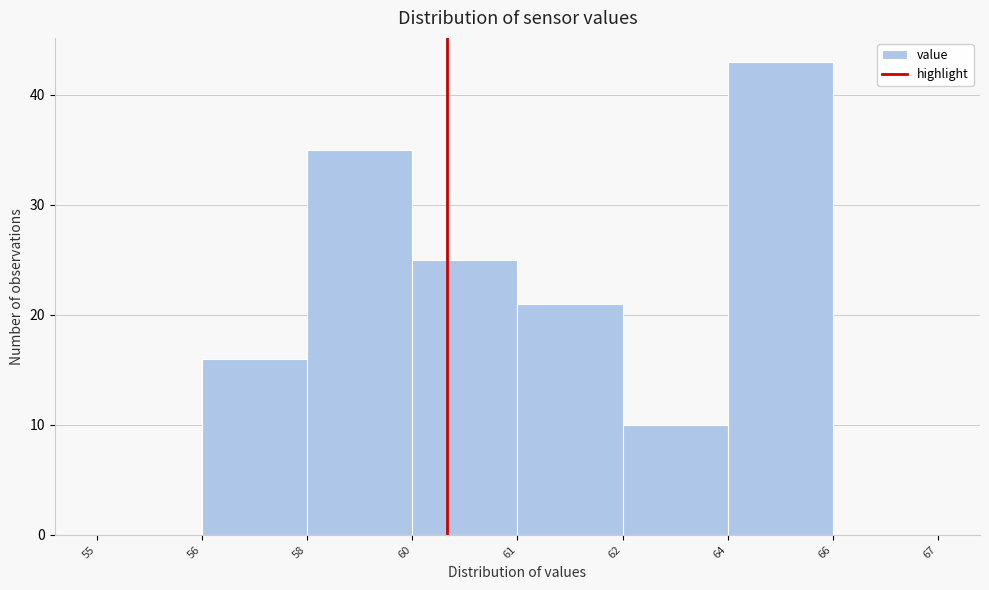

Reading left to right, extract all data points from this chart.

55=0	56=16	58=35	60=25	61=21	62=10	64=43	66=0